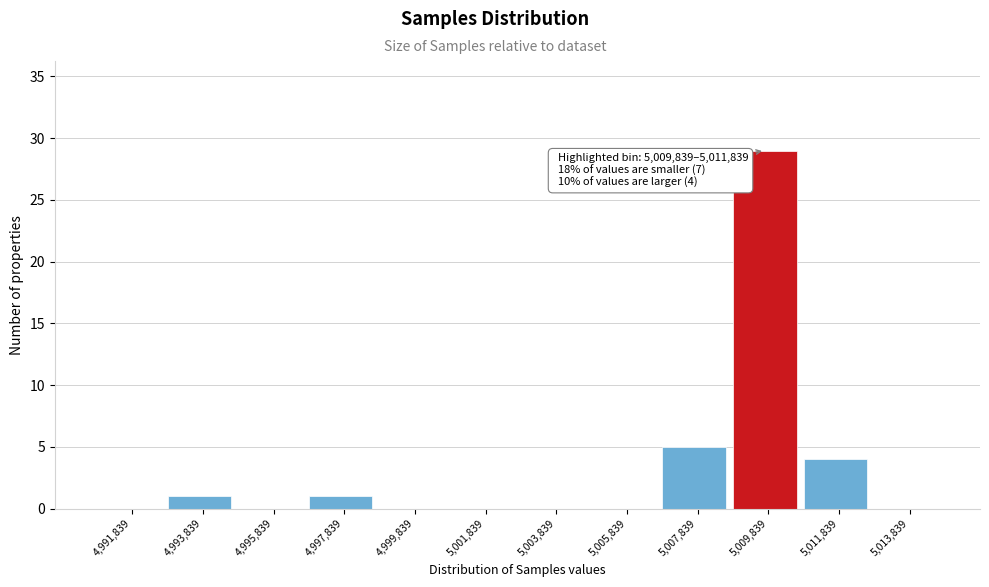

Reading left to right, list all the values displayed in this chart.

4,991,839=0	4,993,839=1	4,995,839=0	4,997,839=1	4,999,839=0	5,001,839=0	5,003,839=0	5,005,839=0	5,007,839=5	5,009,839=29	5,011,839=4	5,013,839=0